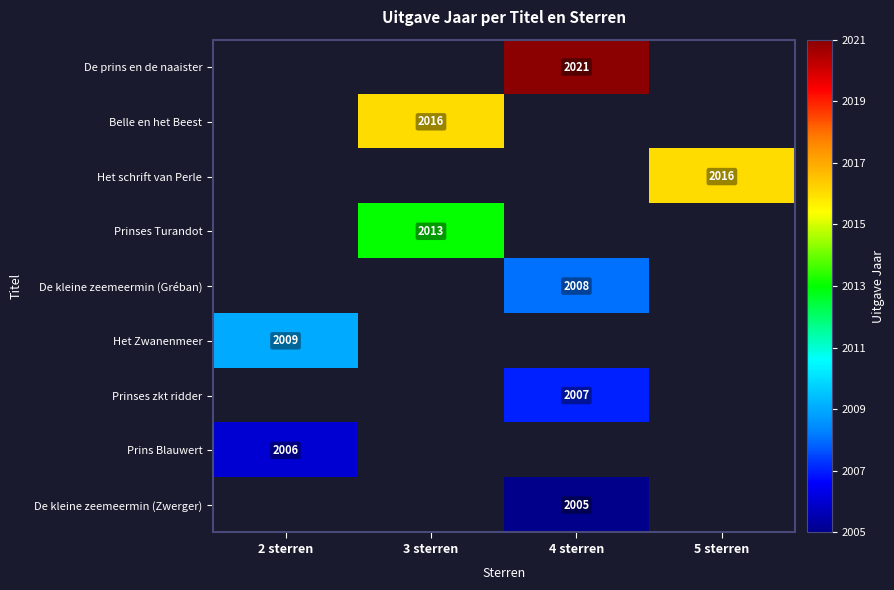

Is it true that Het Zwanenmeer equals 3023 at 2 sterren?

False